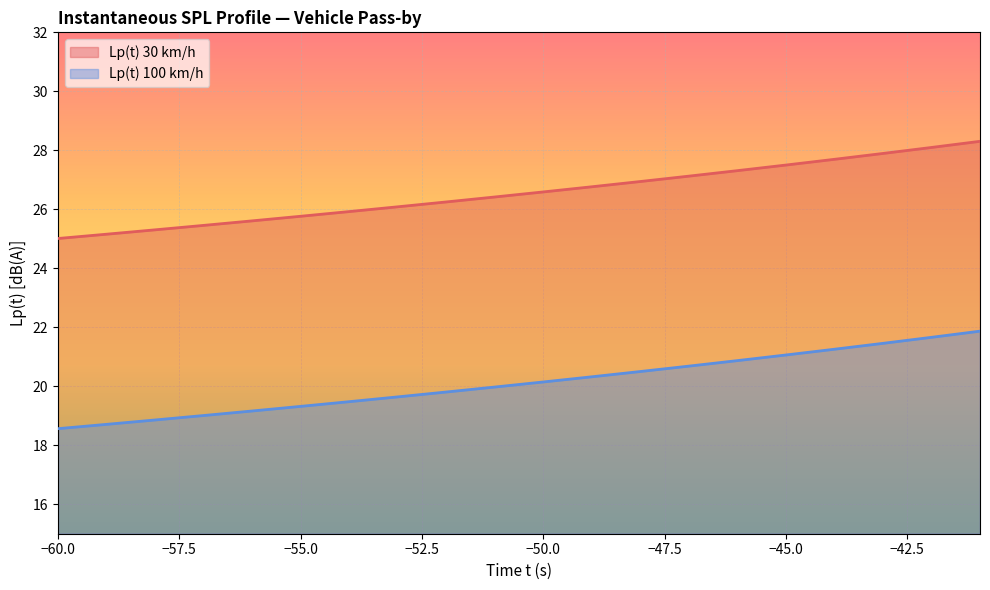

List the labels in order of Lp(t) 100 km/h value, largest first.

-41, -42, -43, -44, -45, -46, -47, -48, -49, -50, -51, -52, -53, -54, -55, -56, -57, -58, -59, -60